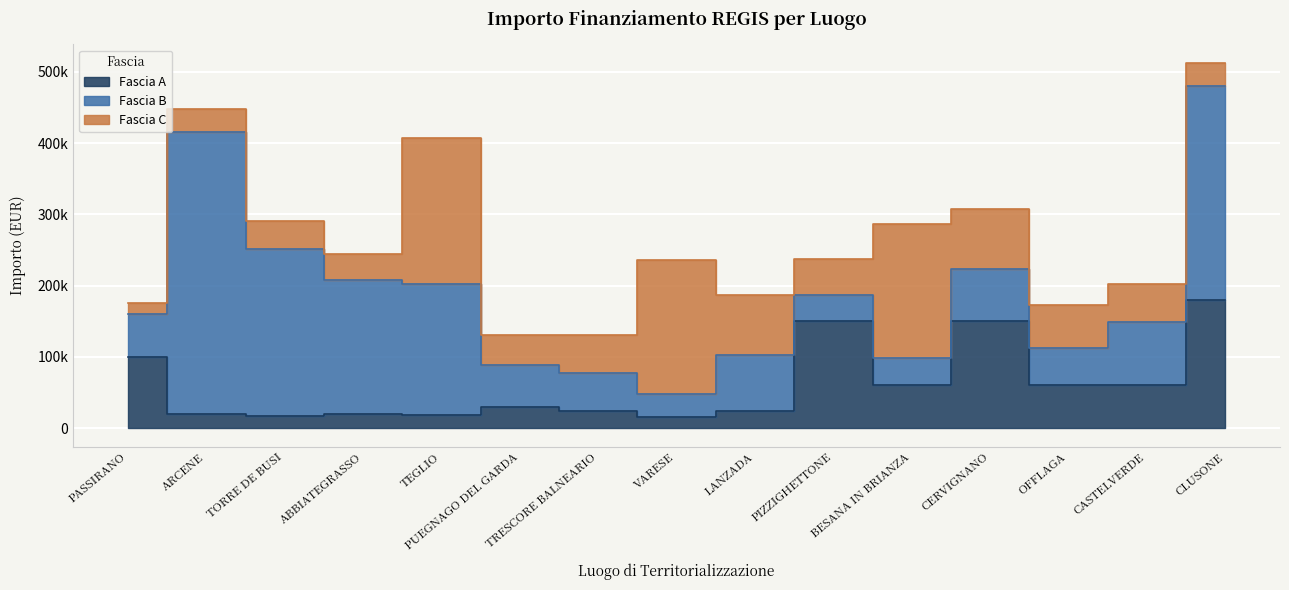

How many lines are shown in the chart?

3